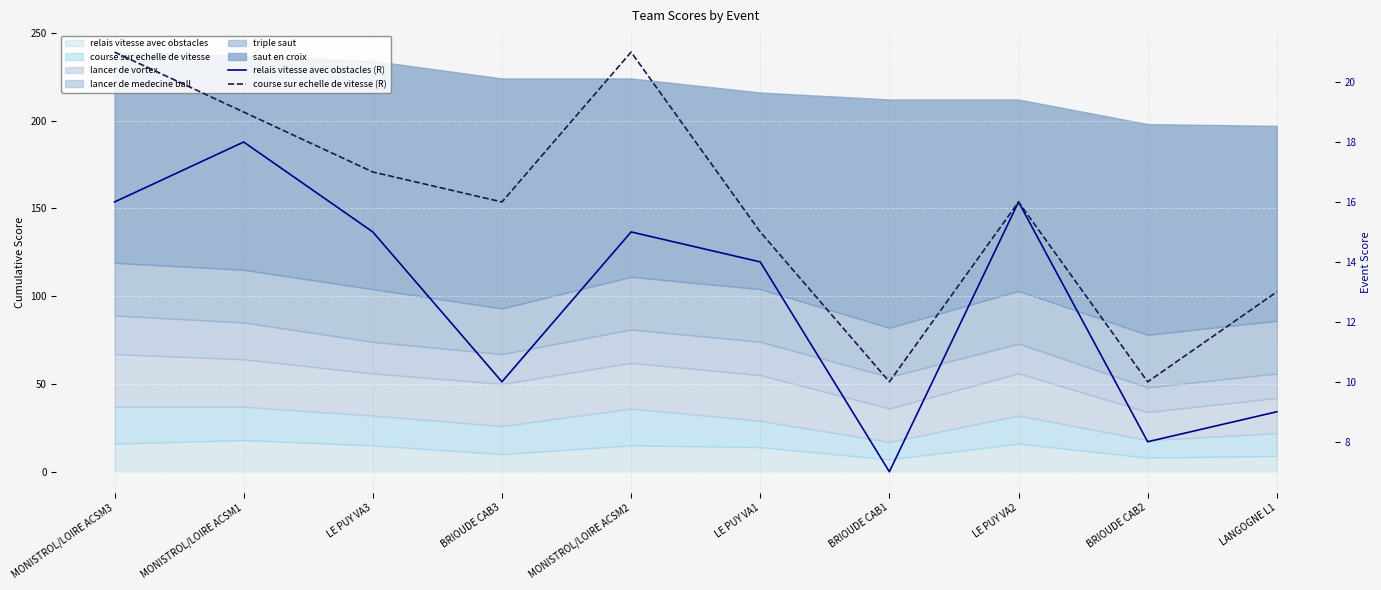

Does the chart display data point markers on the line(s)?

No